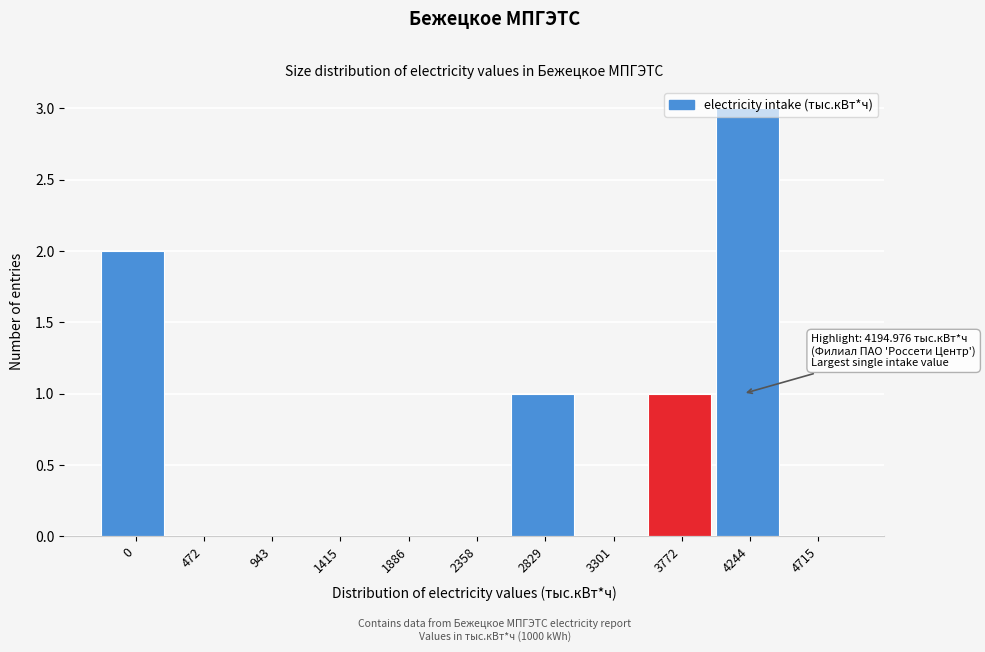

What is the greatest value displayed?

3